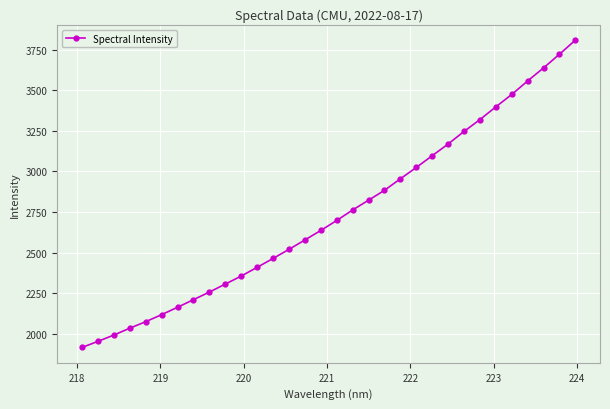

What is the sum of all values?

87560.7